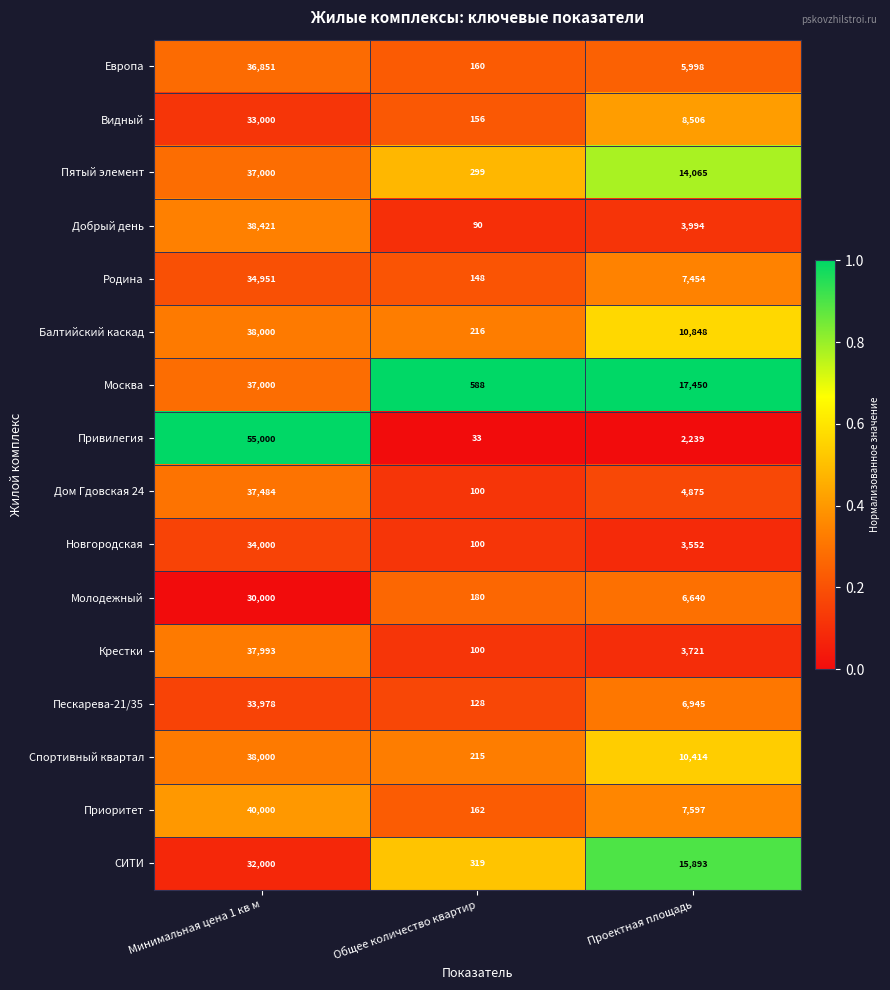

At which category is the sum across all series the highest?

Минимальная цена 1 кв м